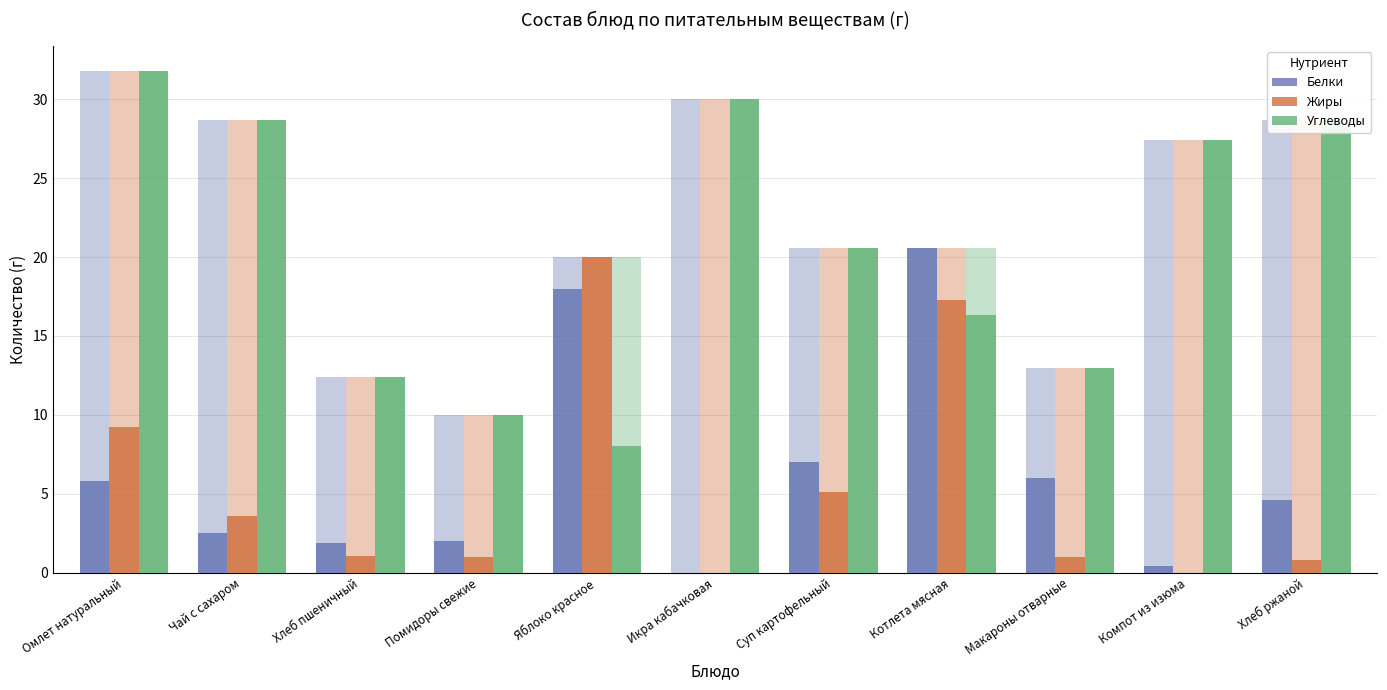

Reading left to right, extract all data points from this chart.

Белки: Омлет натуральный=5.8	Чай с сахаром=2.5	Хлеб пшеничный=1.9	Помидоры свежие=2.0	Яблоко красное=18.0	Икра кабачковая=0.0	Суп картофельный=7.0	Котлета мясная=20.6	Макароны отварные=6.0	Компот из изюма=0.4	Хлеб ржаной=4.6
Жиры: Омлет натуральный=9.2	Чай с сахаром=3.6	Хлеб пшеничный=1.0	Помидоры свежие=1.0	Яблоко красное=20.0	Икра кабачковая=0.0	Суп картофельный=5.1	Котлета мясная=17.3	Макароны отварные=1.0	Компот из изюма=0.0	Хлеб ржаной=0.8
Углеводы: Омлет натуральный=31.8	Чай с сахаром=28.7	Хлеб пшеничный=12.4	Помидоры свежие=10.0	Яблоко красное=8.0	Икра кабачковая=30.0	Суп картофельный=20.6	Котлета мясная=16.3	Макароны отварные=13.0	Компот из изюма=27.4	Хлеб ржаной=28.7